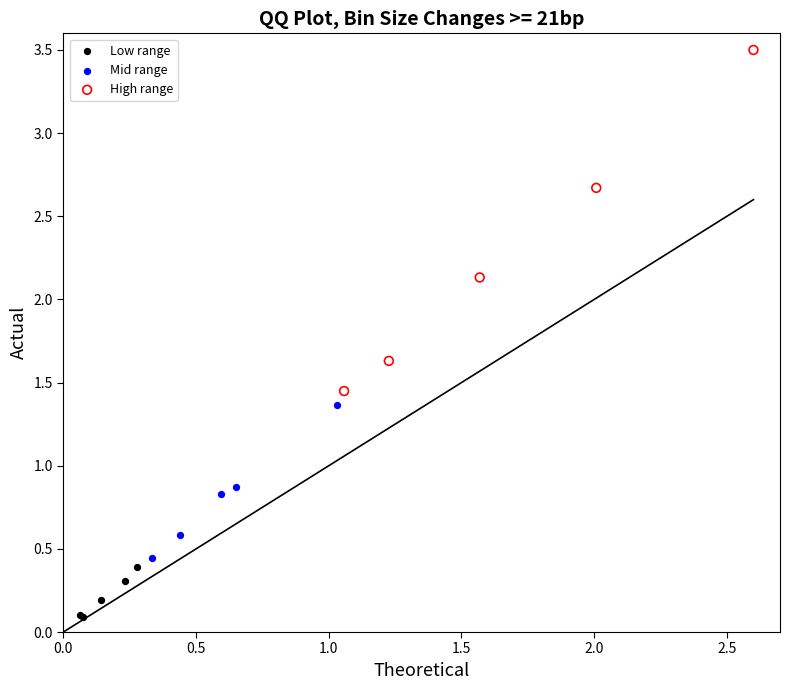

What are all the series names shown in the legend?

Low range, Mid range, High range